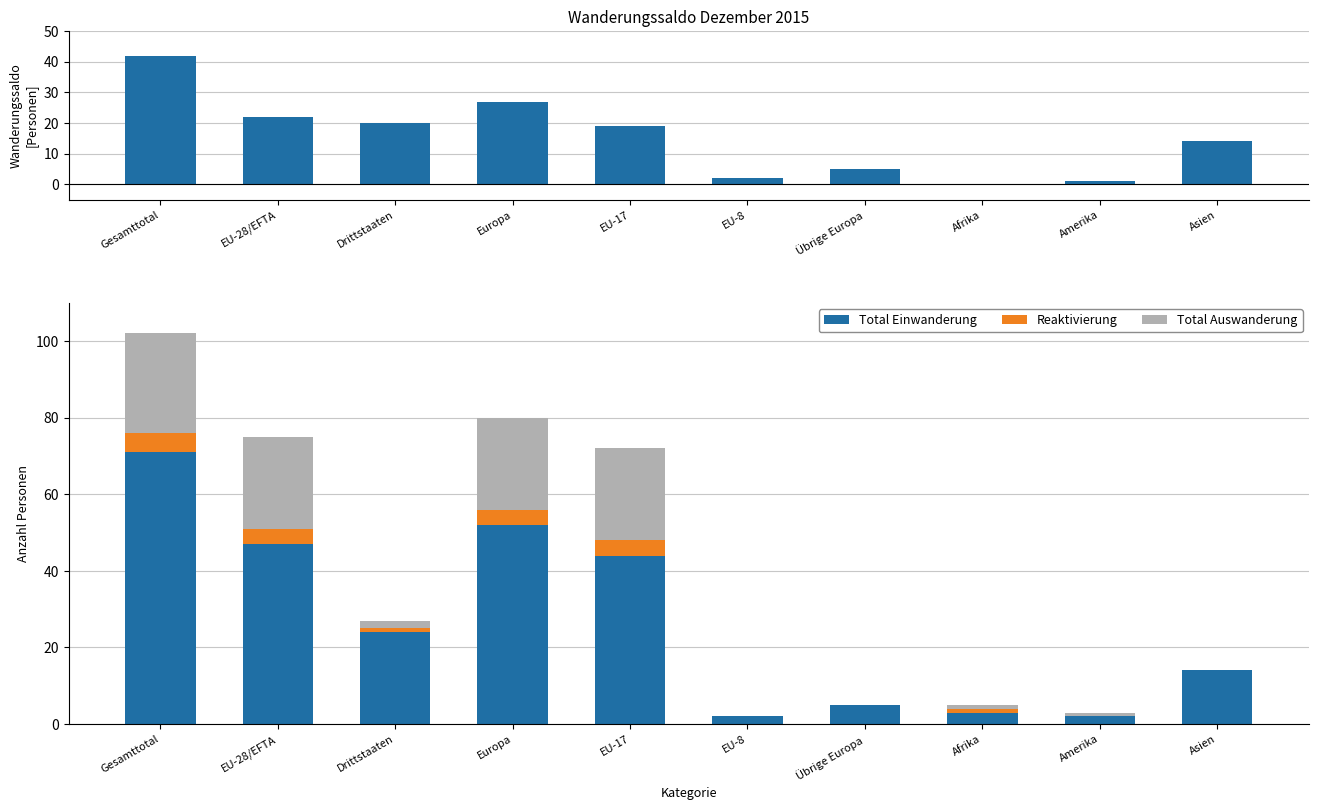

Reading left to right, transcribe all the data shown in this chart.

Wanderungssaldo: Gesamttotal=42	EU-28/EFTA=22	Drittstaaten=20	Europa=27	EU-17=19	EU-8=2	Übrige Europa=5	Afrika=0	Amerika=1	Asien=14
Total Einwanderung: Gesamttotal=71	EU-28/EFTA=47	Drittstaaten=24	Europa=52	EU-17=44	EU-8=2	Übrige Europa=5	Afrika=3	Amerika=2	Asien=14
Reaktivierung: Gesamttotal=5	EU-28/EFTA=4	Drittstaaten=1	Europa=4	EU-17=4	EU-8=0	Übrige Europa=0	Afrika=1	Amerika=0	Asien=0
Total Auswanderung: Gesamttotal=26	EU-28/EFTA=24	Drittstaaten=2	Europa=24	EU-17=24	EU-8=0	Übrige Europa=0	Afrika=1	Amerika=1	Asien=0